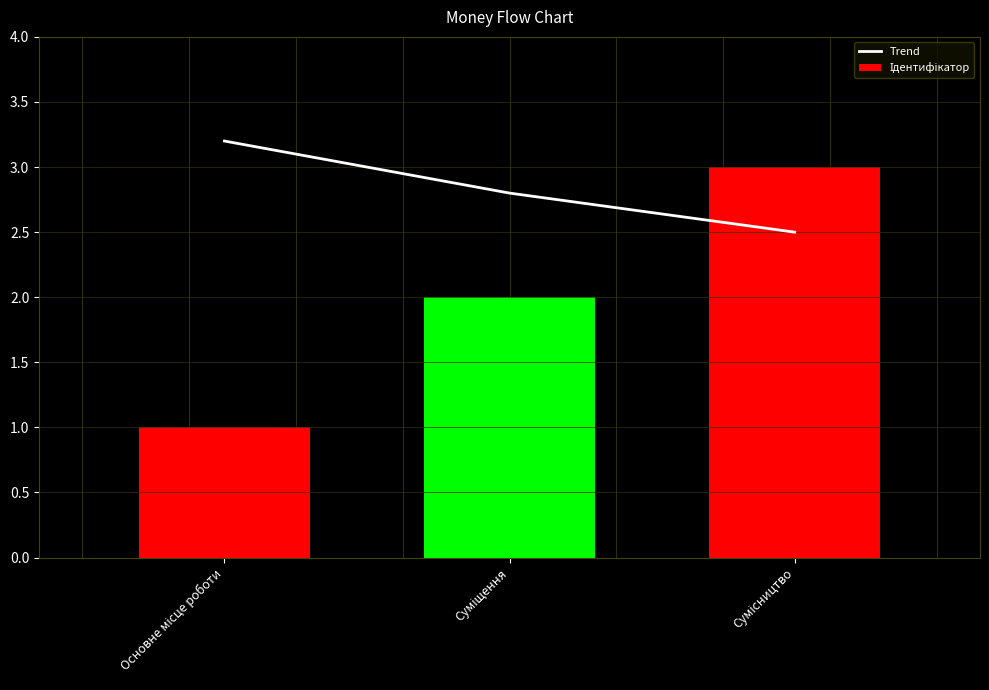

Reading right to left, what are all the values shown in this chart?

Trend: Сумісництво=2.5	Суміщення=2.8	Основне місце роботи=3.2
Ідентифікатор: Сумісництво=3.0	Суміщення=2.0	Основне місце роботи=1.0